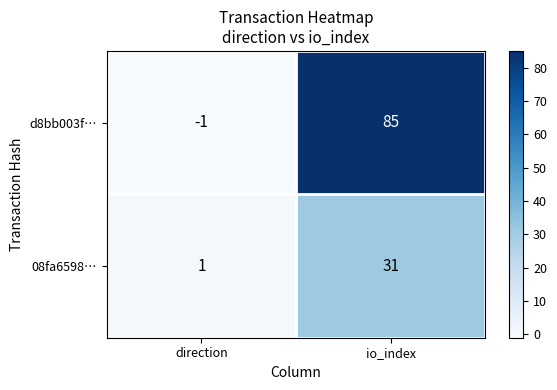

What is the difference between the highest and lowest values at direction?

2